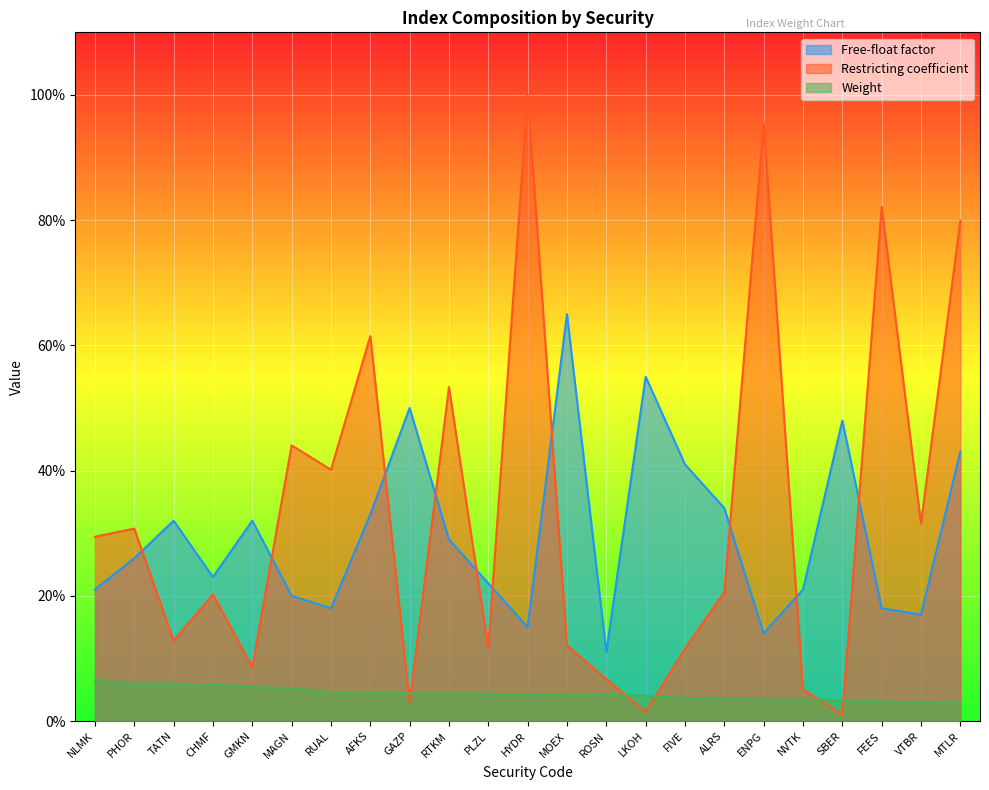

What is the maximum value shown in the chart?

1.0